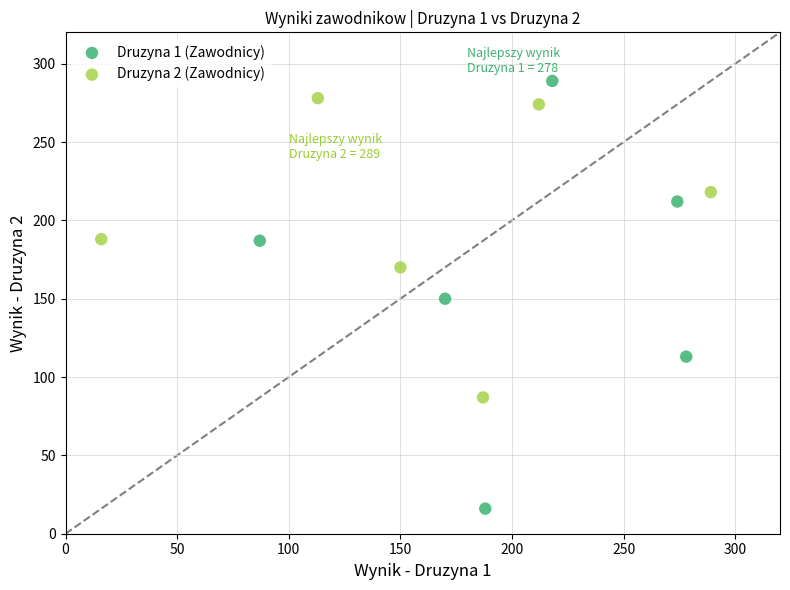

Which series has the widest spread of Y values?

Druzyna 1 (Zawodnicy)